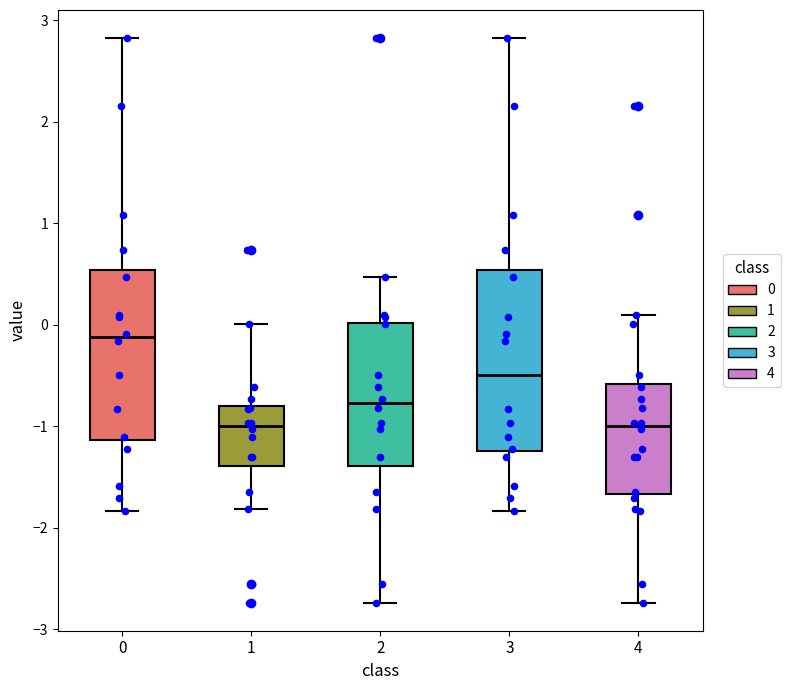

Reading left to right, transcribe this box plot: for each box, give where its median line is, the range the box spans, and where its two whiskers end, as read against the y-axis. The values are not printed on the chart, so give them approximately, as read against the axis.

0: median -0.1, box -1.1 to 0.5, whiskers -1.8 to 2.8
1: median -1.0, box -1.4 to -0.8, whiskers -1.8 to 0.0
2: median -0.8, box -1.4 to 0.0, whiskers -2.7 to 0.5
3: median -0.5, box -1.2 to 0.5, whiskers -1.8 to 2.8
4: median -1.0, box -1.7 to -0.6, whiskers -2.7 to 0.1